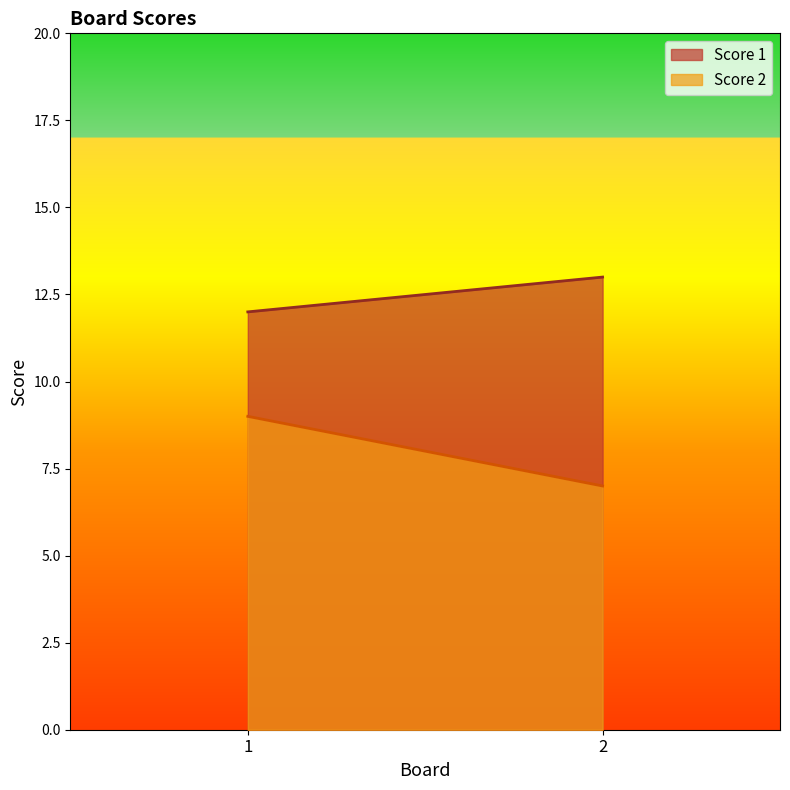

At which category is the sum across all series the highest?

1